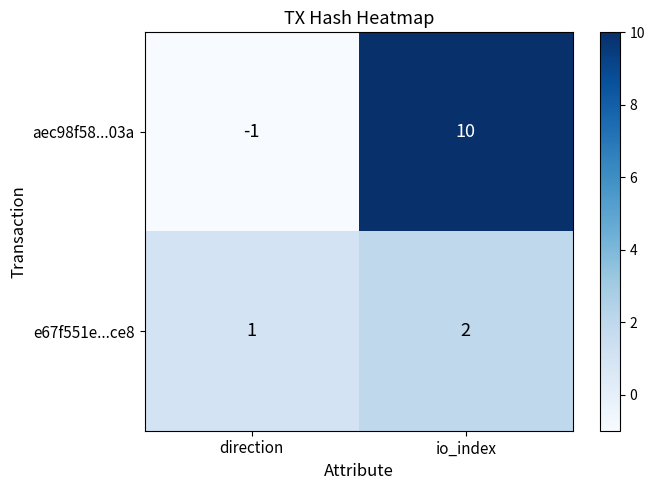

What is the sum of all e67f551e...ce8 values?

3